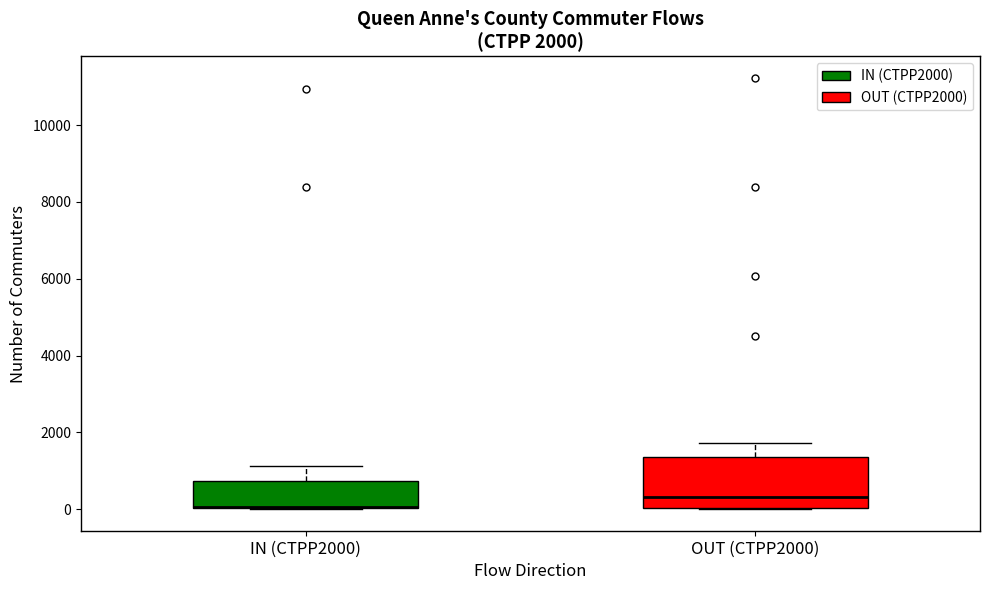

Comparing the boxes themselves (not the whiskers), which one is the tallest?

OUT (CTPP2000)